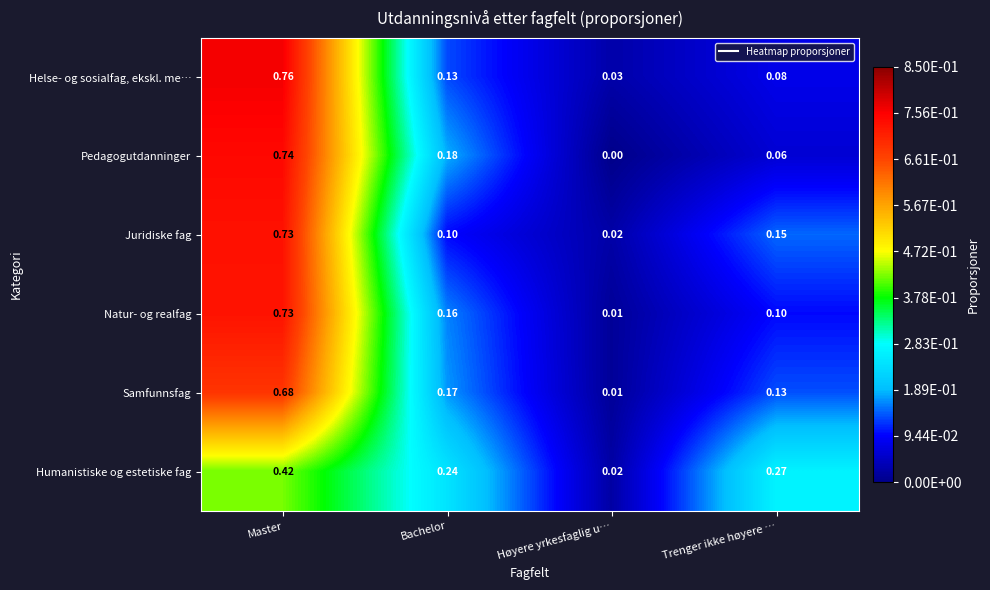

Is the value of Pedagogutdanninger at Høyere yrkesfaglig u… greater than the value of Samfunnsfag at Høyere yrkesfaglig u…?

No